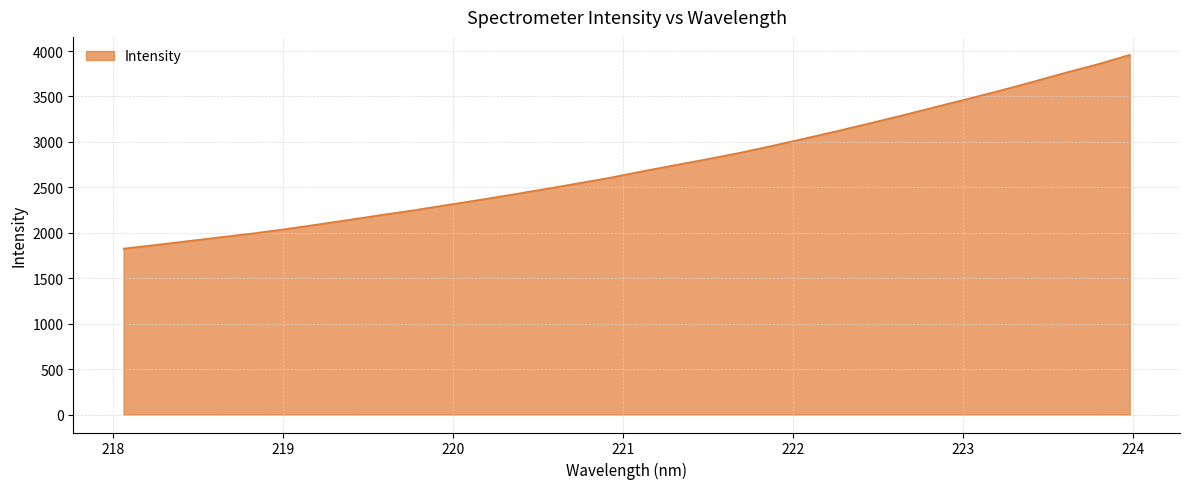

What is the maximum value shown in the chart?

3958.0